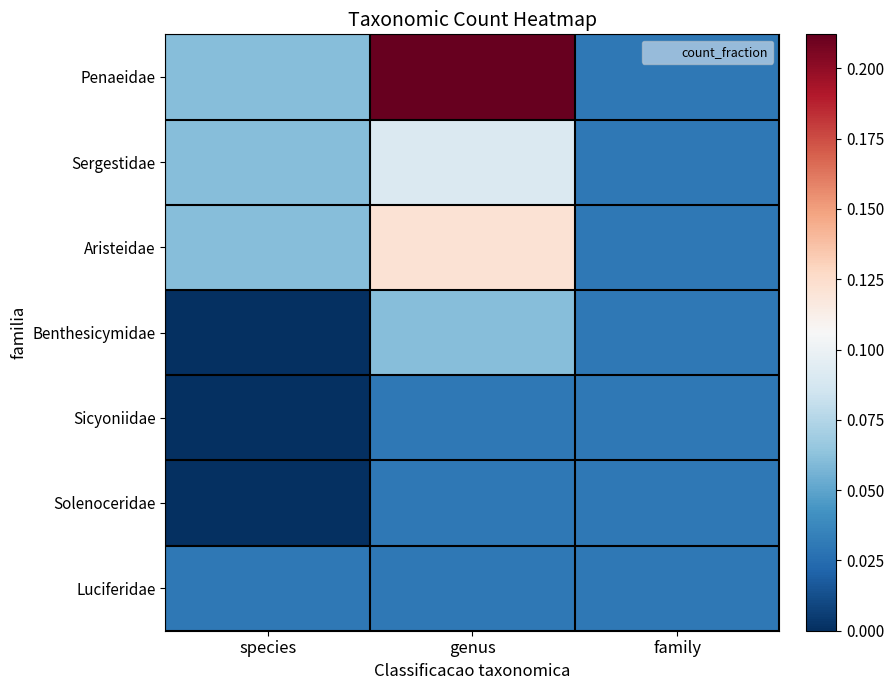

At which category does the chart reach its minimum across all series?

species